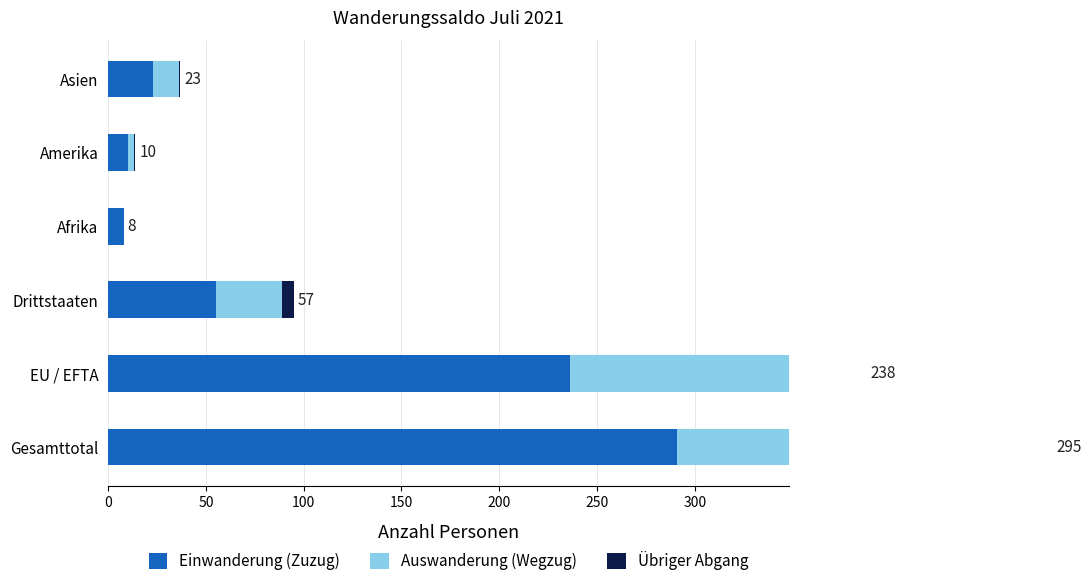

What is the average value of the Einwanderung (Zuzug) series?

104